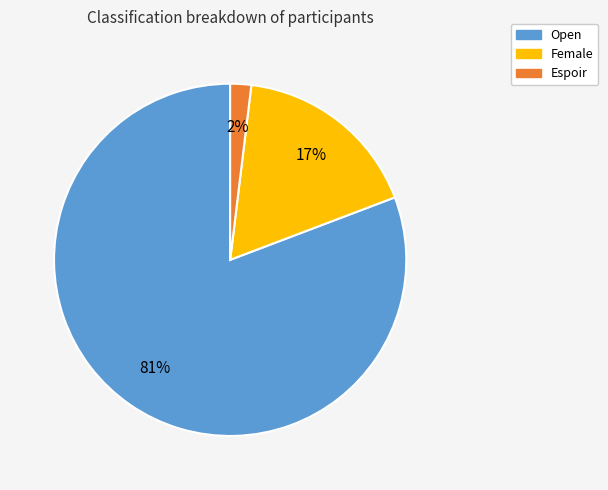

Which has a higher value, Female or Espoir?

Female